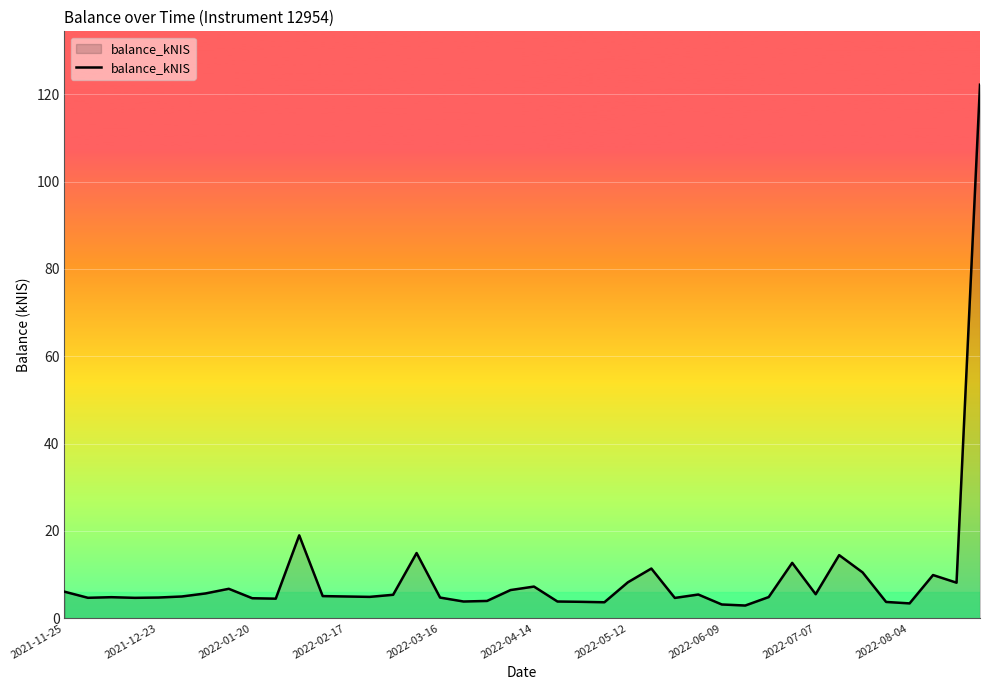

What is the greatest value displayed?

122.2